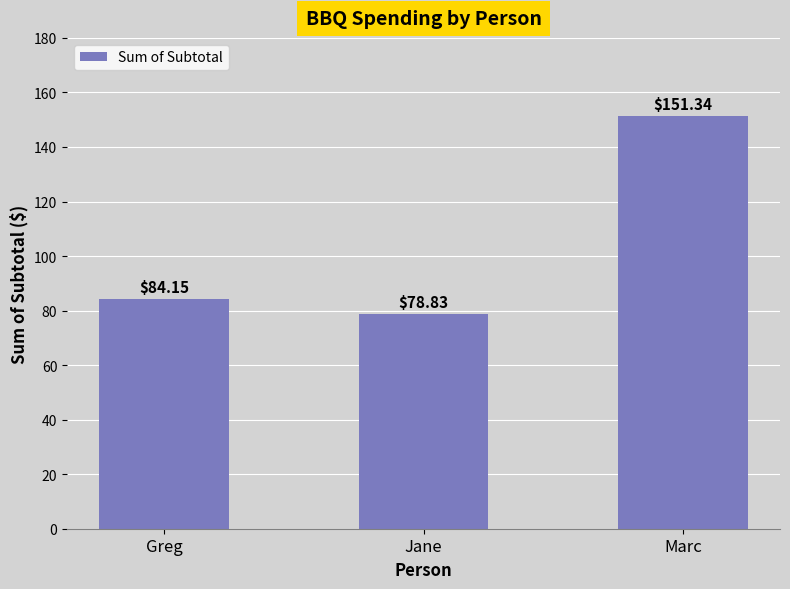

What is the average value?

104.8